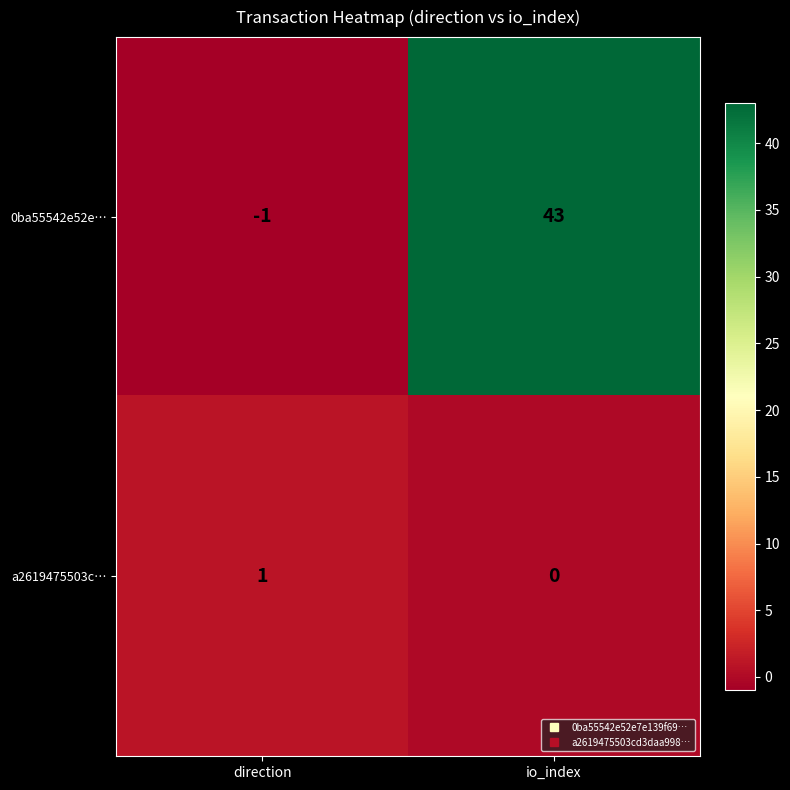

Which series changed the most between direction and io_index?

0ba55542e52e…